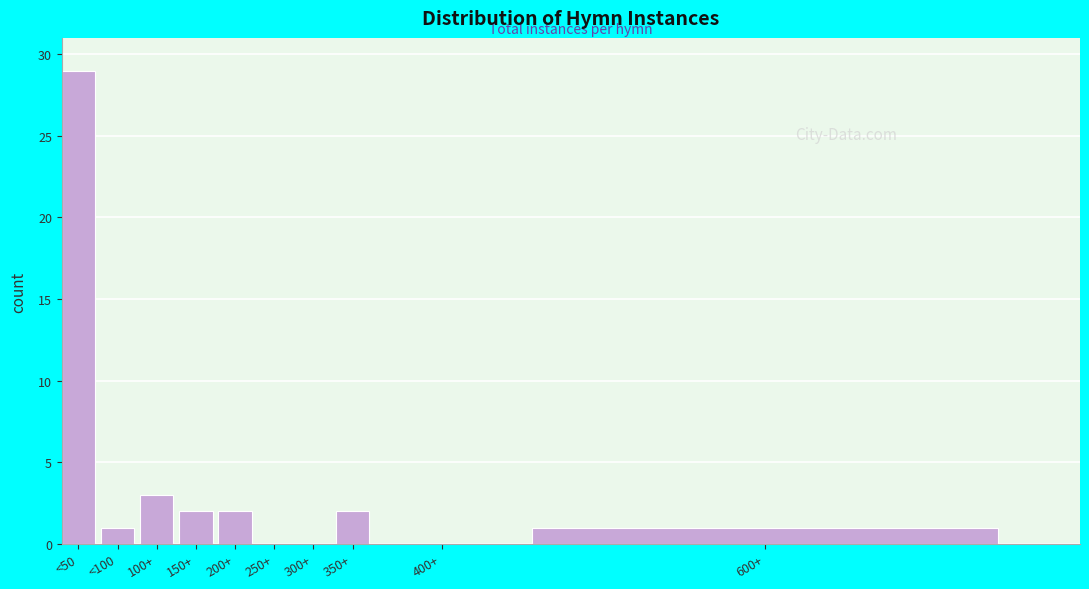

Reading right to left, what are all the values shown in this chart?

600+=1	400+=0	350+=2	300+=0	250+=0	200+=2	150+=2	100+=3	<100=1	<50=29